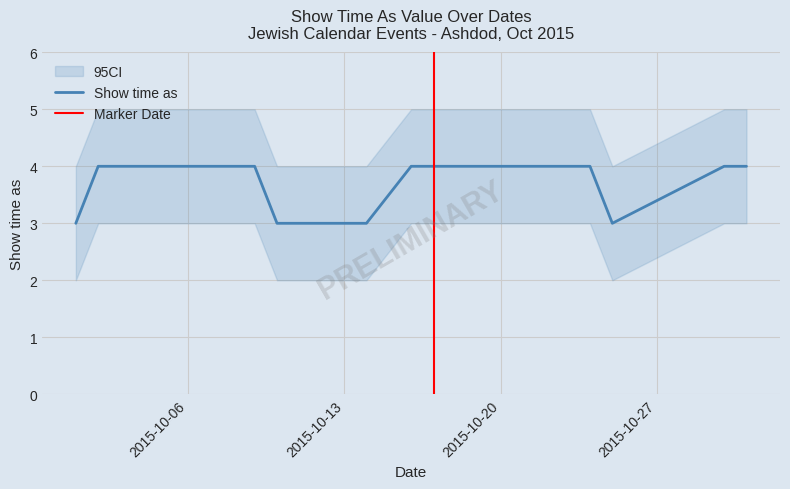

What is the label of the 16th point from the left?

10/31/2015